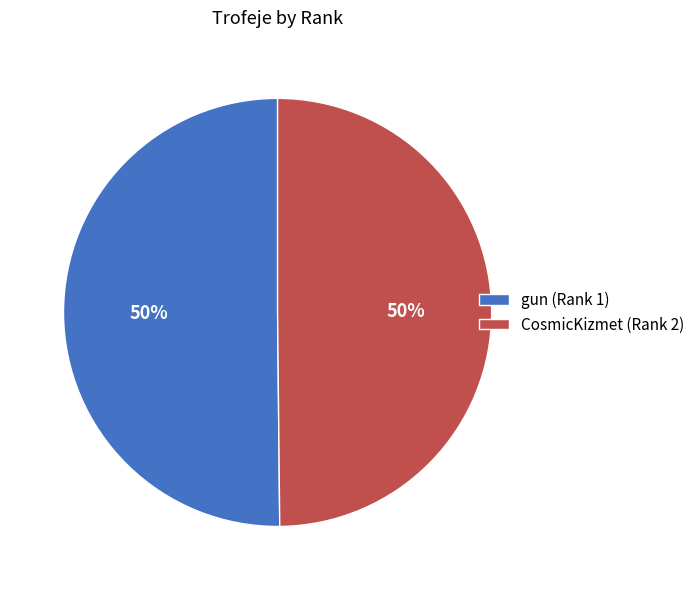

Do CosmicKizmet (Rank 2) and gun (Rank 1) together represent more than half of the pie?

Yes